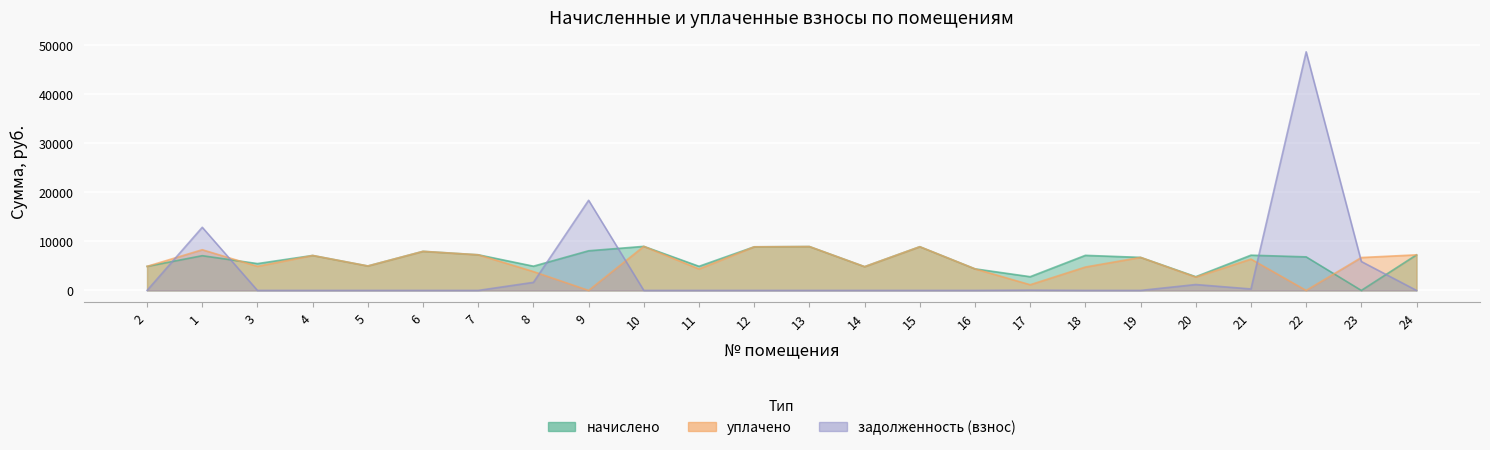

How many lines are shown in the chart?

3